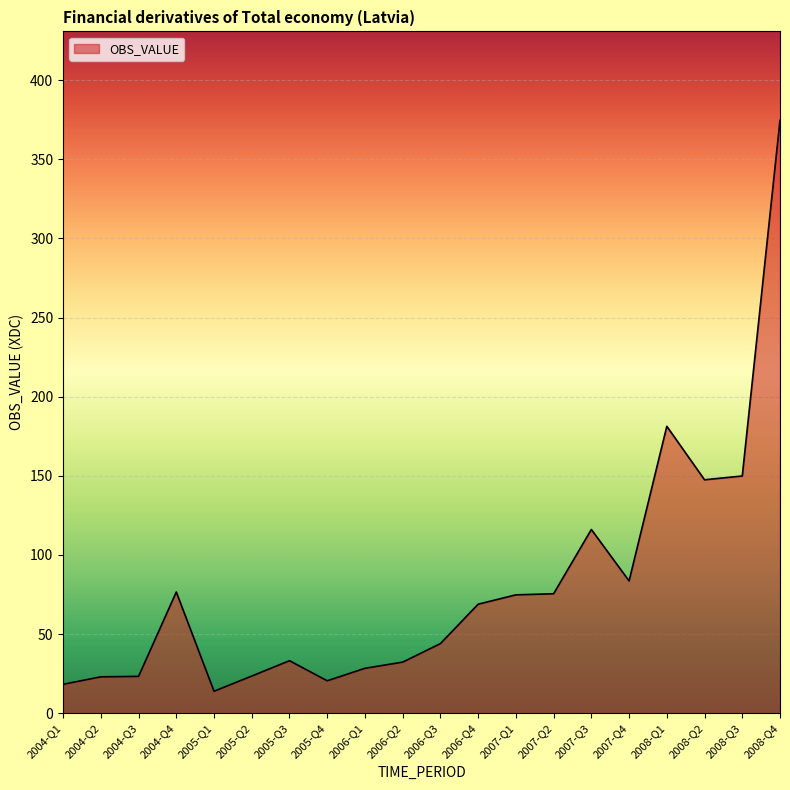

Which label corresponds to the smallest value in the chart?

2005-Q1